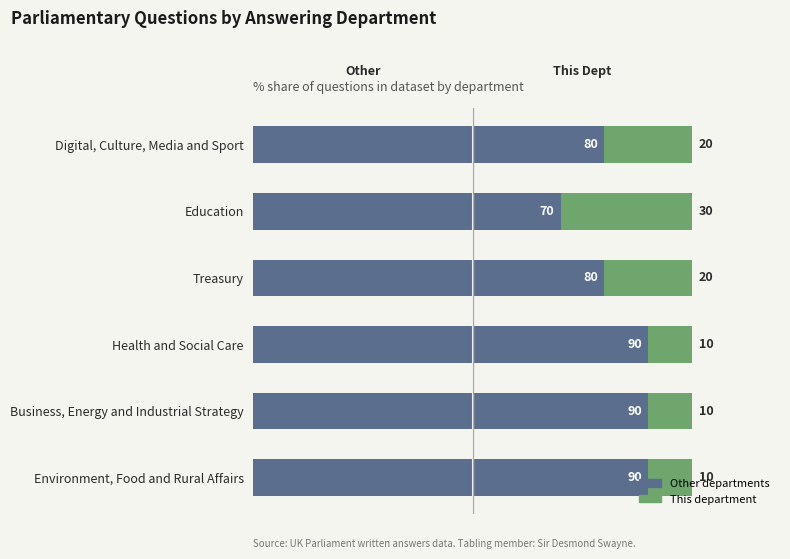

What is the total value across all series at Business, Energy and Industrial Strategy?

100